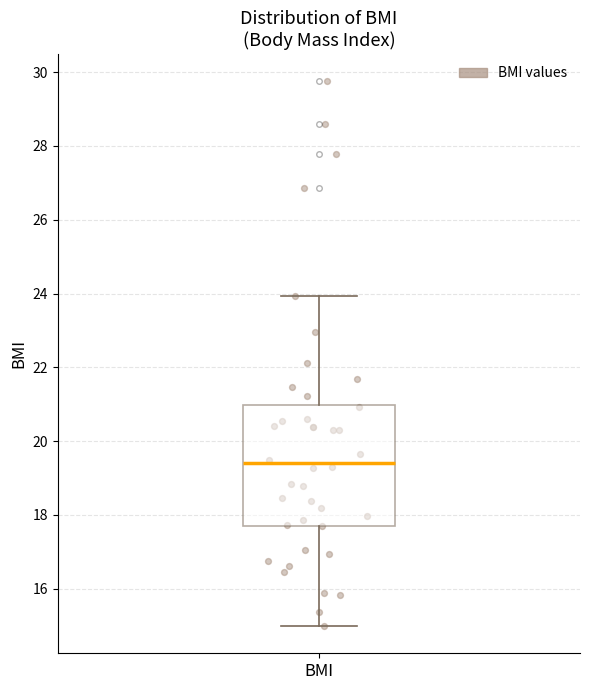

Read this box plot against the y-axis: the position of the median line, the range covered by the box, and the ends of both whiskers. The values are not printed on the chart, so give them approximately, as read against the axis.

median 19.4, box 17.8 to 21.0, whiskers 15.0 to 24.0